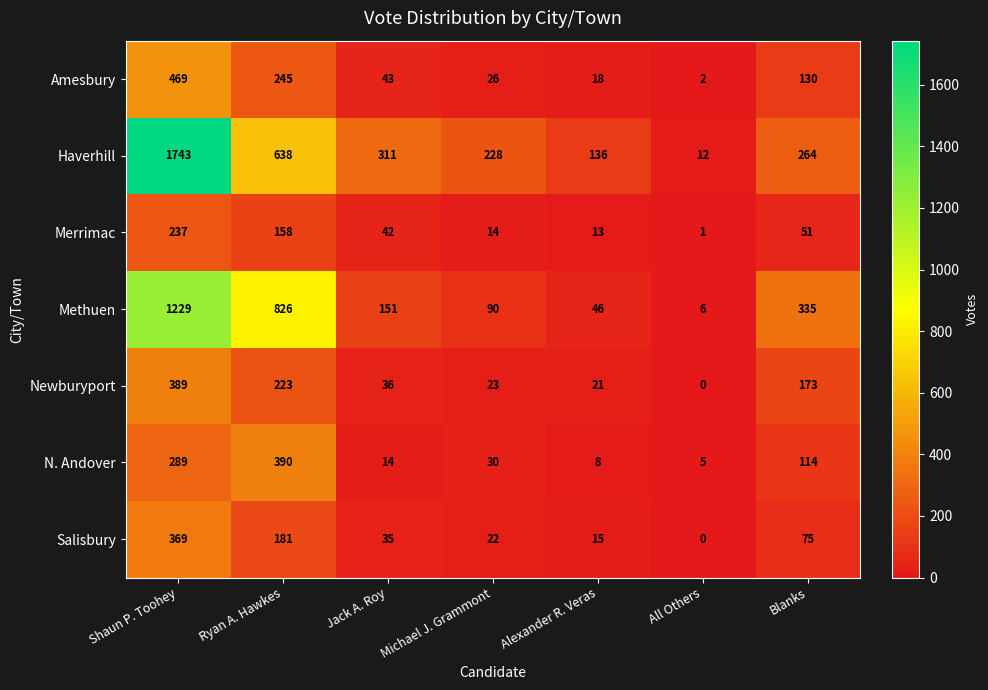

List the series in order of their peak value, lowest first.

Merrimac, Salisbury, Newburyport, N. Andover, Amesbury, Methuen, Haverhill